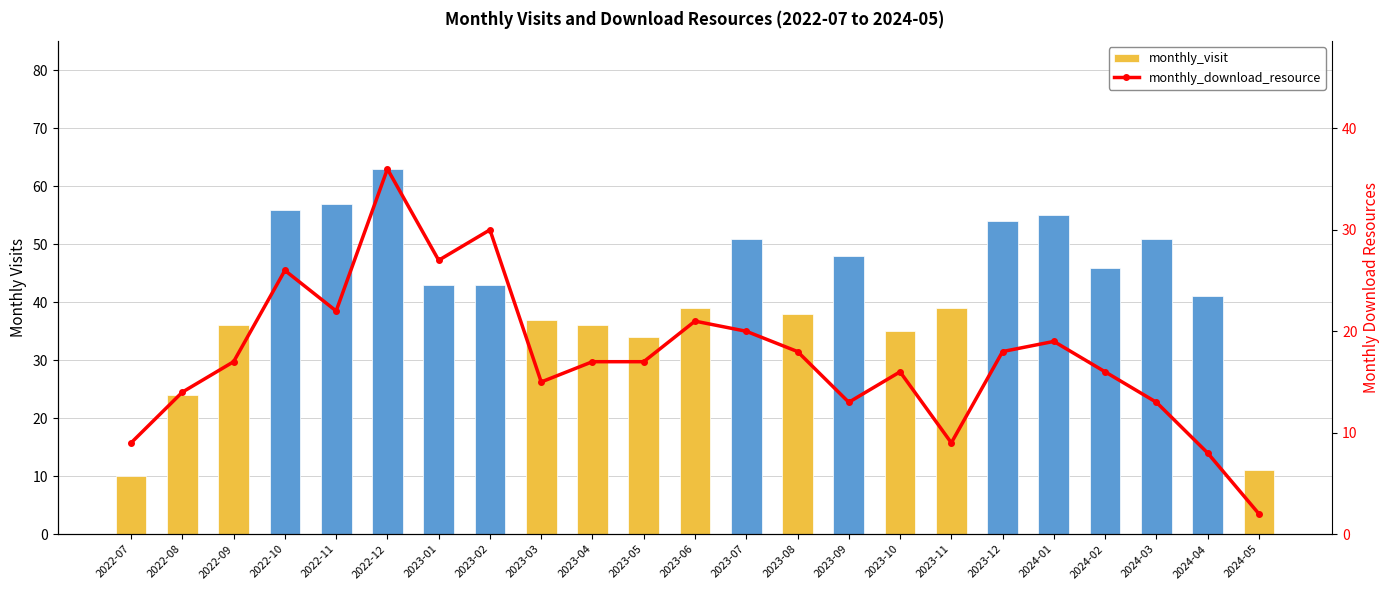

Reading right to left, extract all data points from this chart.

monthly_visit: 11	41	51	46	55	54	39	35	48	38	51	39	34	36	37	43	43	63	57	56	36	24	10
monthly_download_resource: 2	8	13	16	19	18	9	16	13	18	20	21	17	17	15	30	27	36	22	26	17	14	9